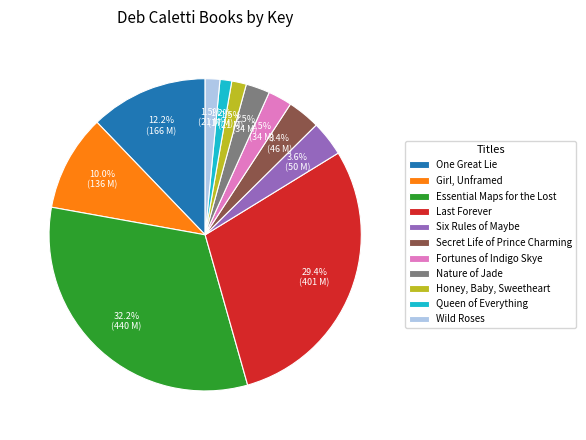

How much of the chart is everything except Queen of Everything?

98.8%